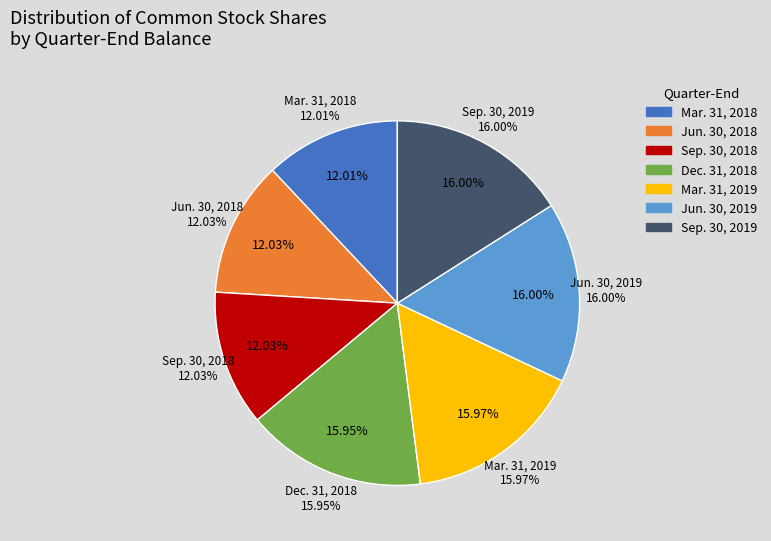

How many slices are in this pie chart?

7